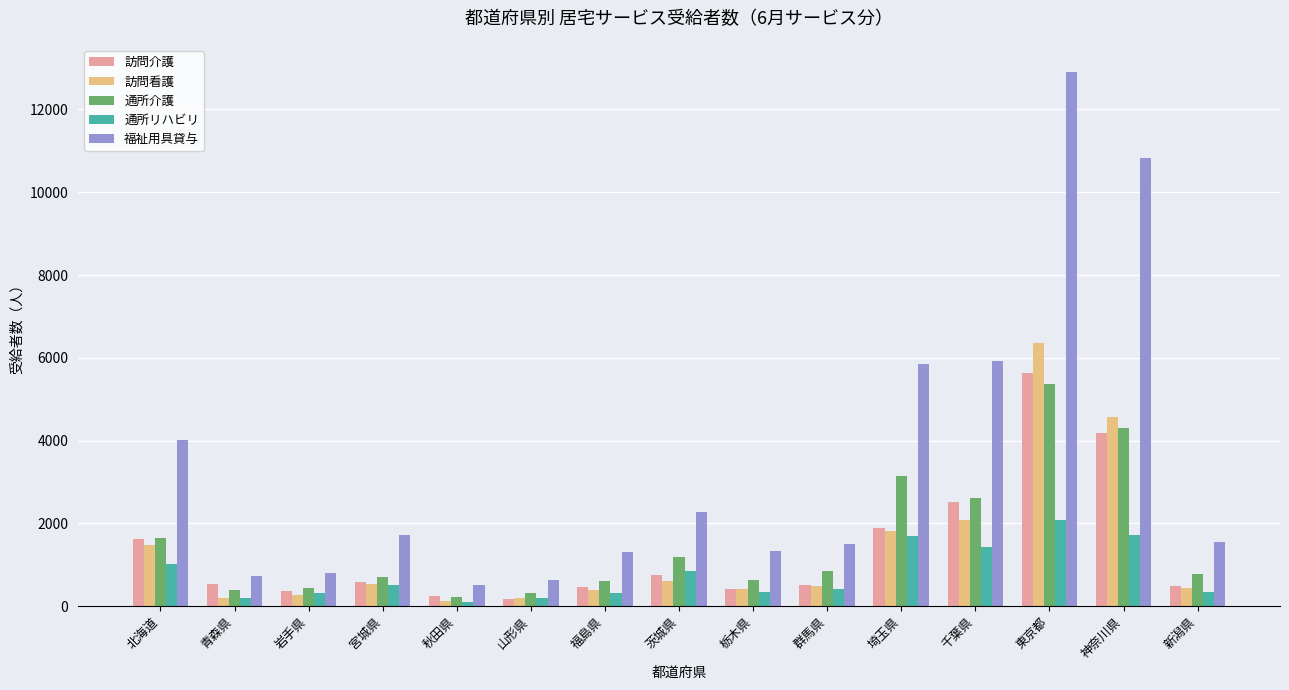

What is the label of the 2nd bar from the right?

神奈川県